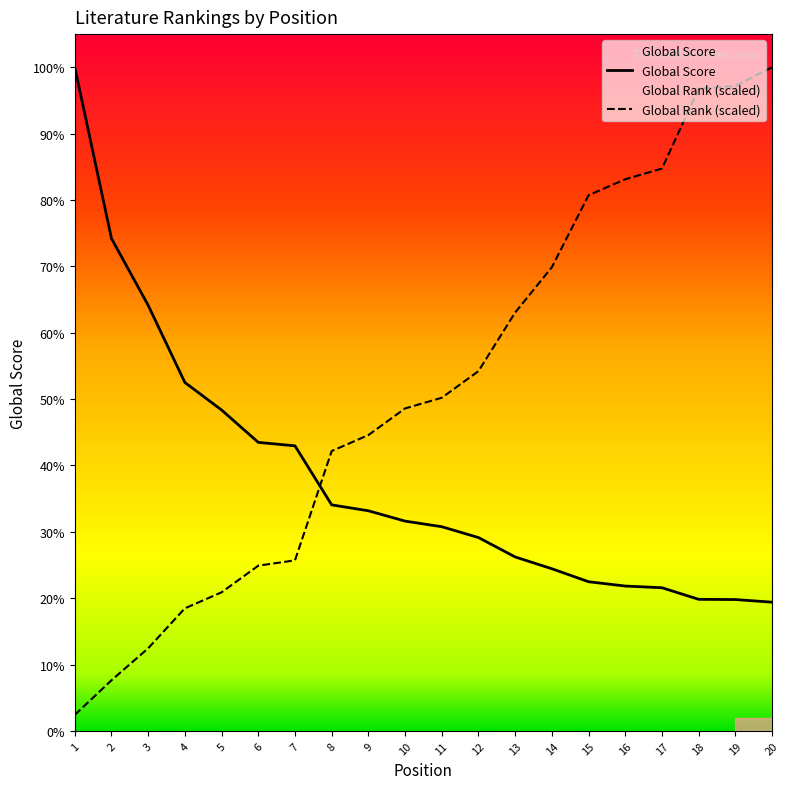

Reading left to right, what are all the values shown in this chart?

Global Score: 1=6295.0	2=4671.0	3=4037.0	4=3305.0	5=3044.0	6=2737.0	7=2704.0	8=2144.0	9=2088.0	10=1990.0	11=1937.0	12=1834.0	13=1650.0	14=1538.0	15=1415.0	16=1374.0	17=1358.0	18=1248.0	19=1246.0	20=1221.0
Global Rank: 1=151.7	2=480.3	3=783.7	4=1162.9	5=1314.6	6=1567.4	7=1618.0	8=2654.5	9=2806.2	10=3059.0	11=3160.1	12=3413.0	13=3969.1	14=4398.9	15=5081.5	16=5233.2	17=5334.3	18=6092.8	19=6118.0	20=6295.0